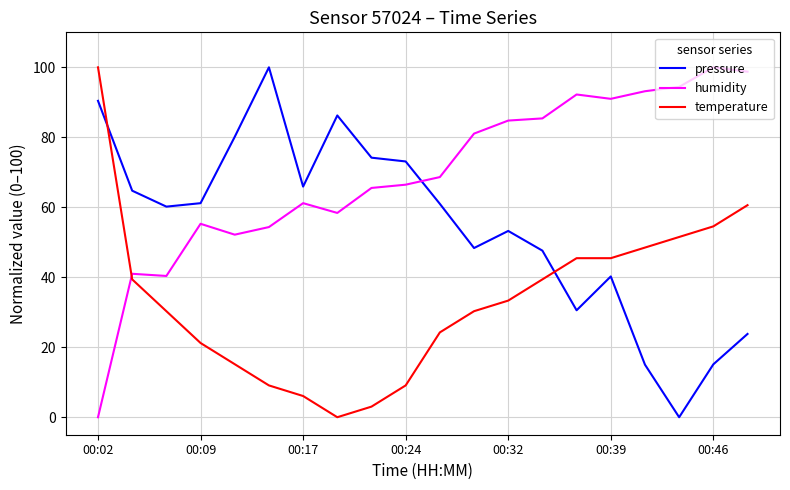

Which series has the largest total across all categories?

humidity